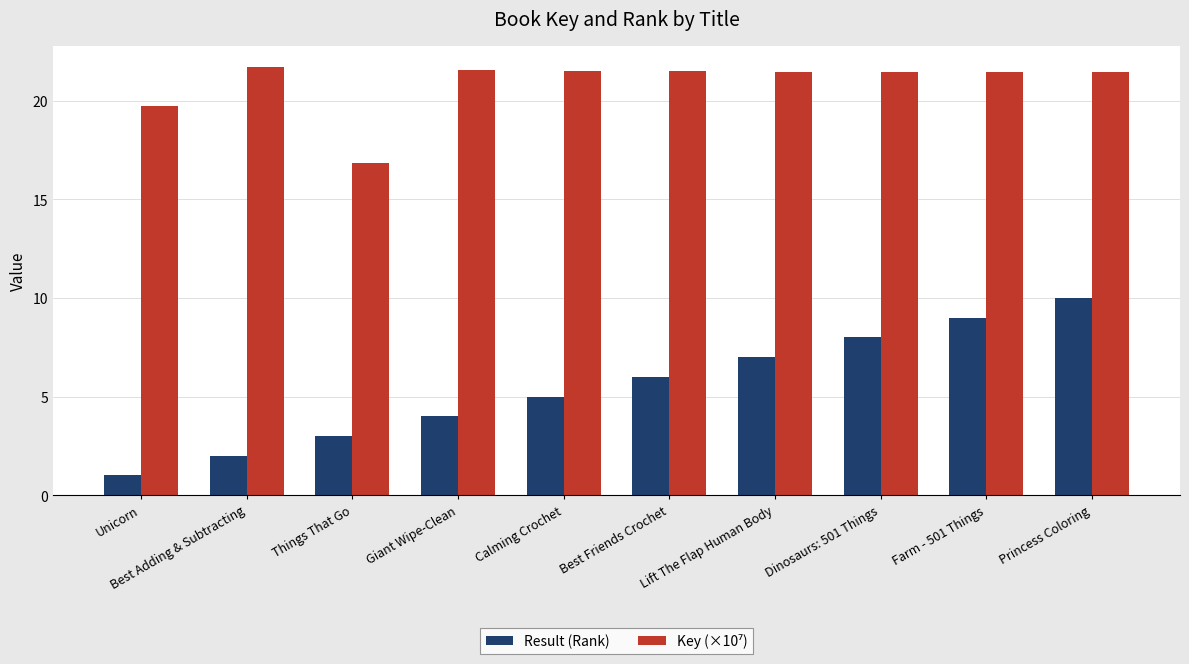

What is the maximum value shown in the chart?

21.7